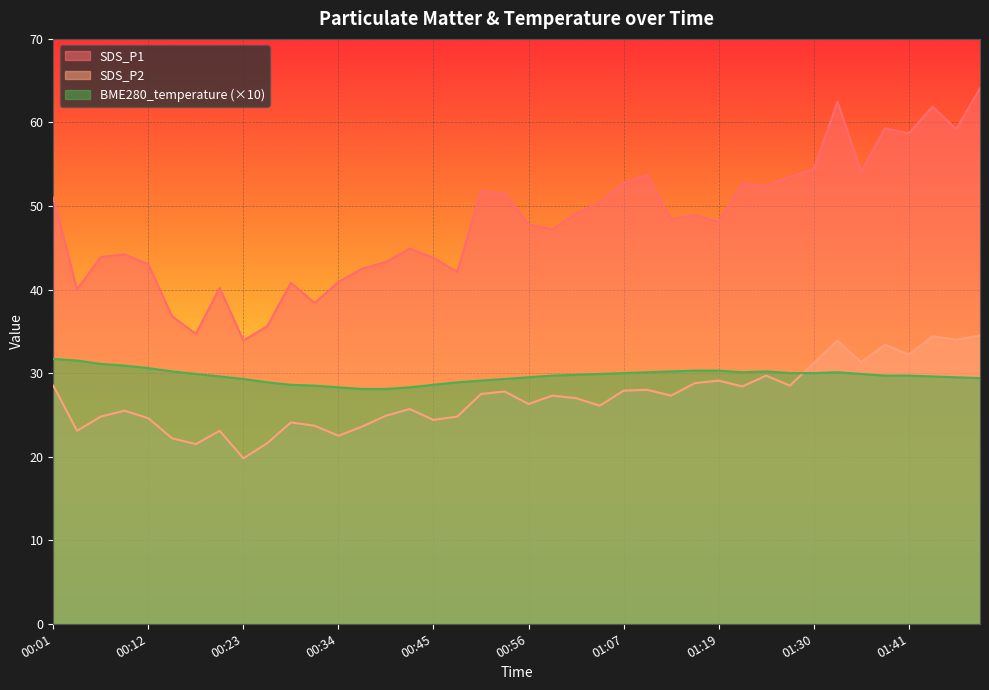

What is the value of the SDS_P2 point at the 10th from the left?

21.6